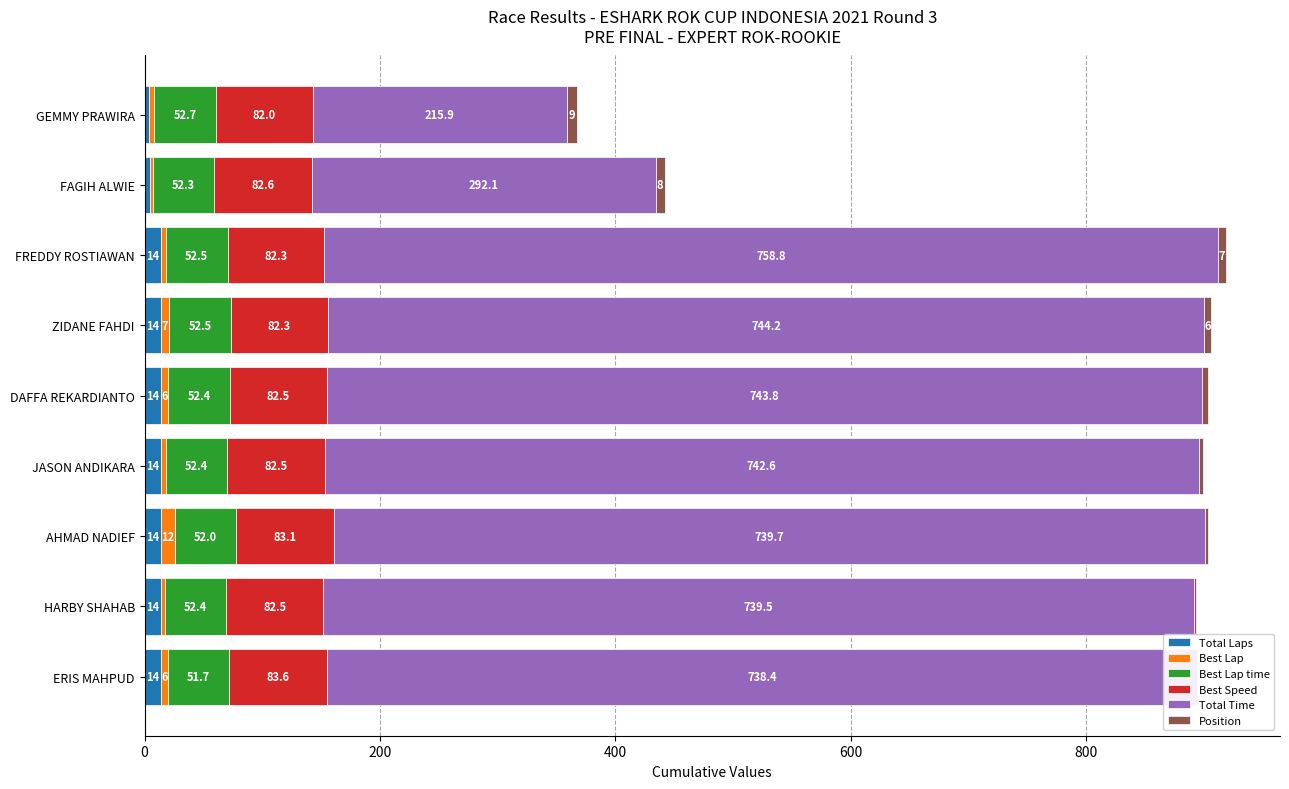

What position from the right is FAGIH ALWIE?

2